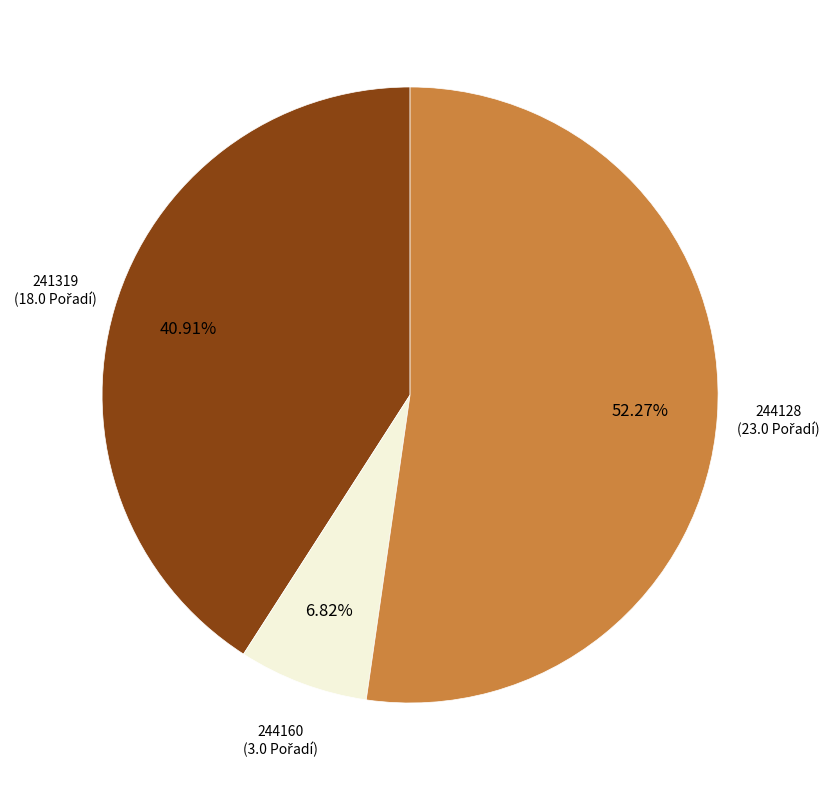

How many slices are in this pie chart?

3